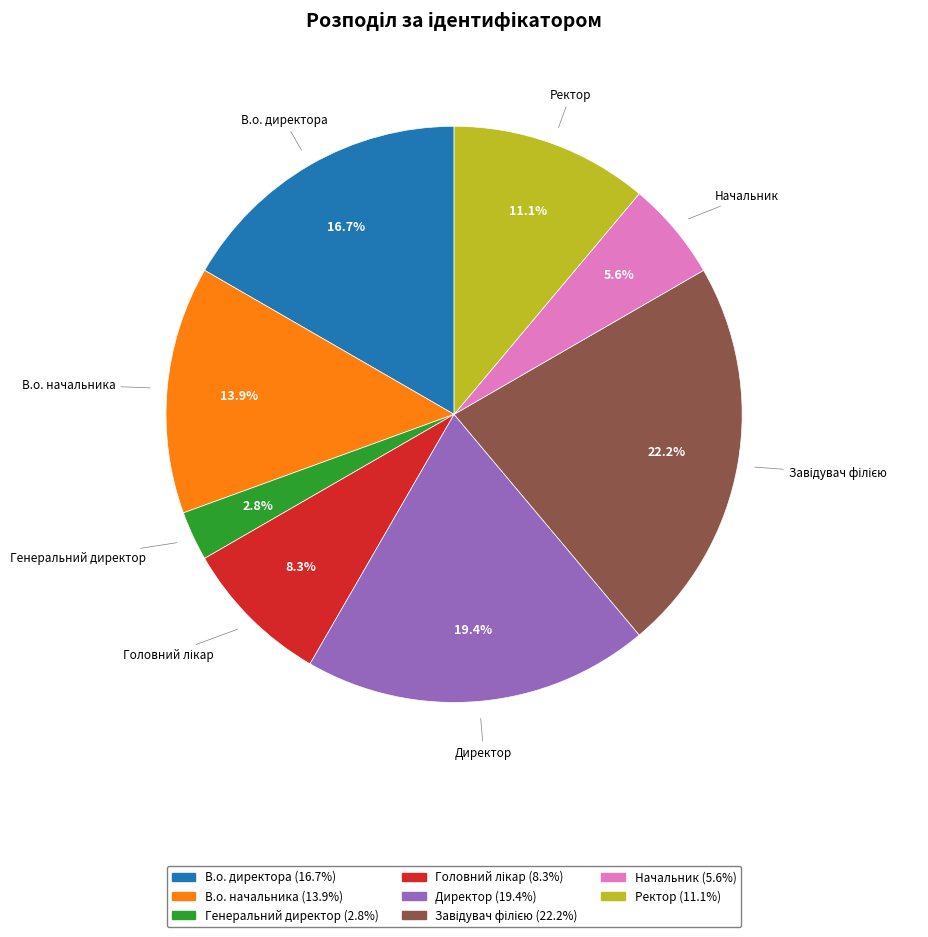

Approximately how many times larger is the value at Ректор compared to Генеральний директор?

4.0